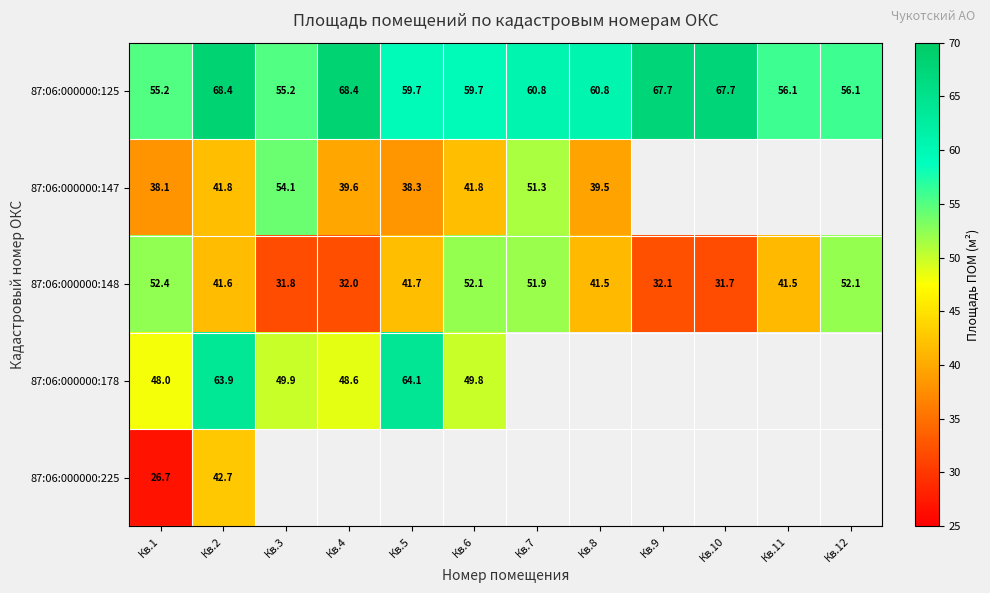

Which category has the highest value in the 87:06:000000:148 series?

Кв.1